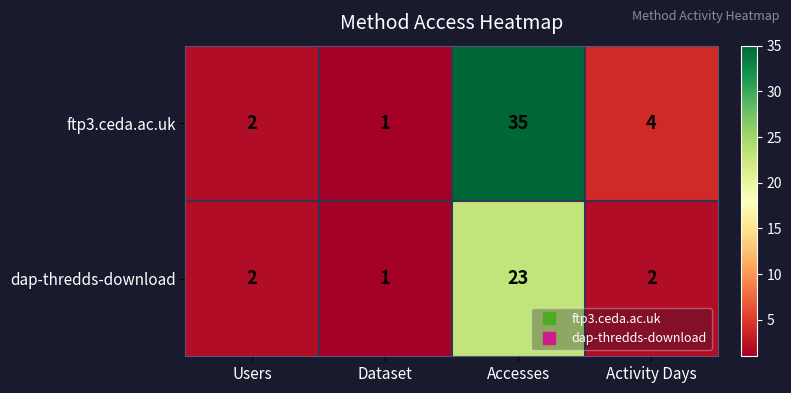

Reading right to left, what are all the values shown in this chart?

ftp3.ceda.ac.uk: 4	35	1	2
dap-thredds-download: 2	23	1	2